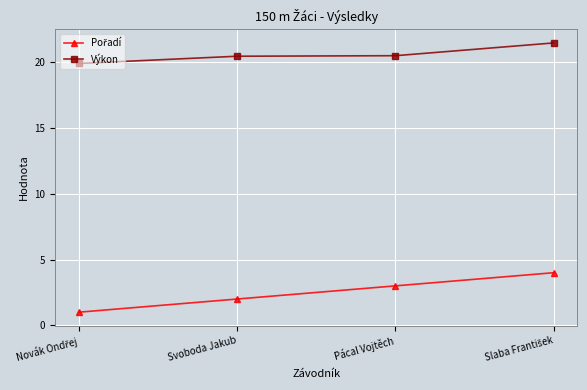

What position from the right is Svoboda Jakub?

3